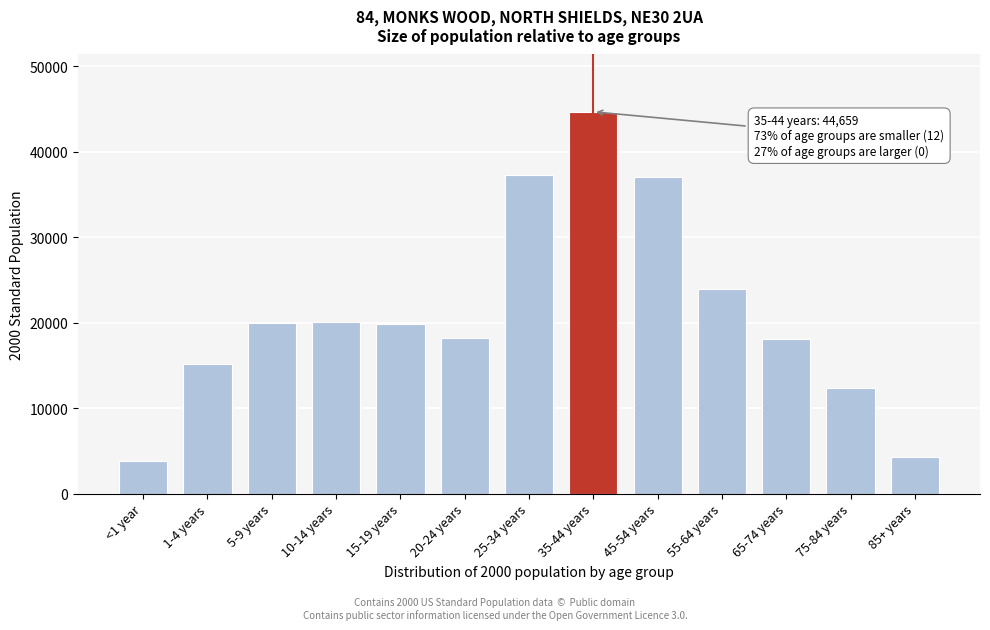

Is it true that the value at 20-24 years is 18257?

True